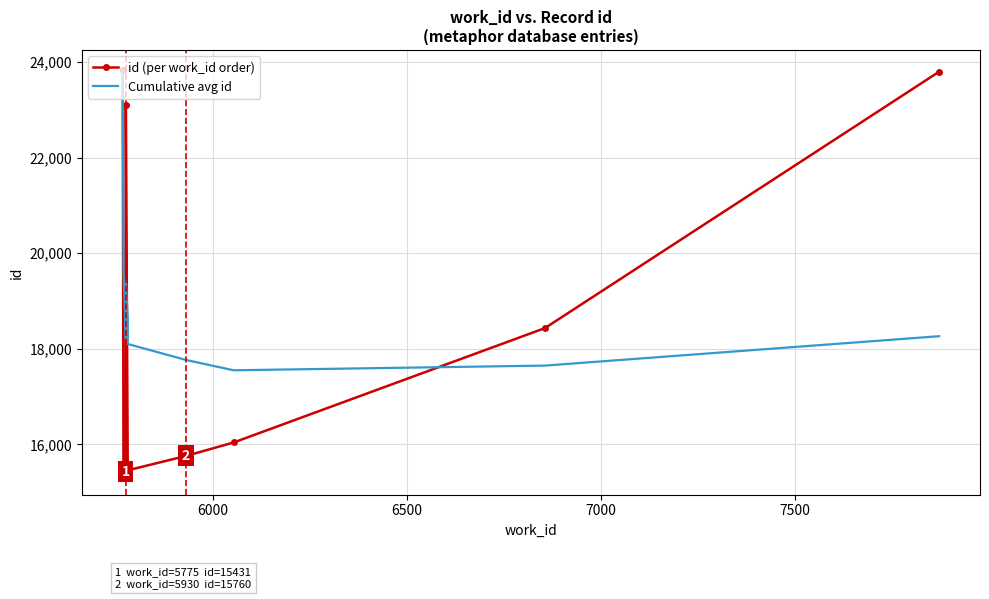

Is this an area chart (filled region under the line)?

No